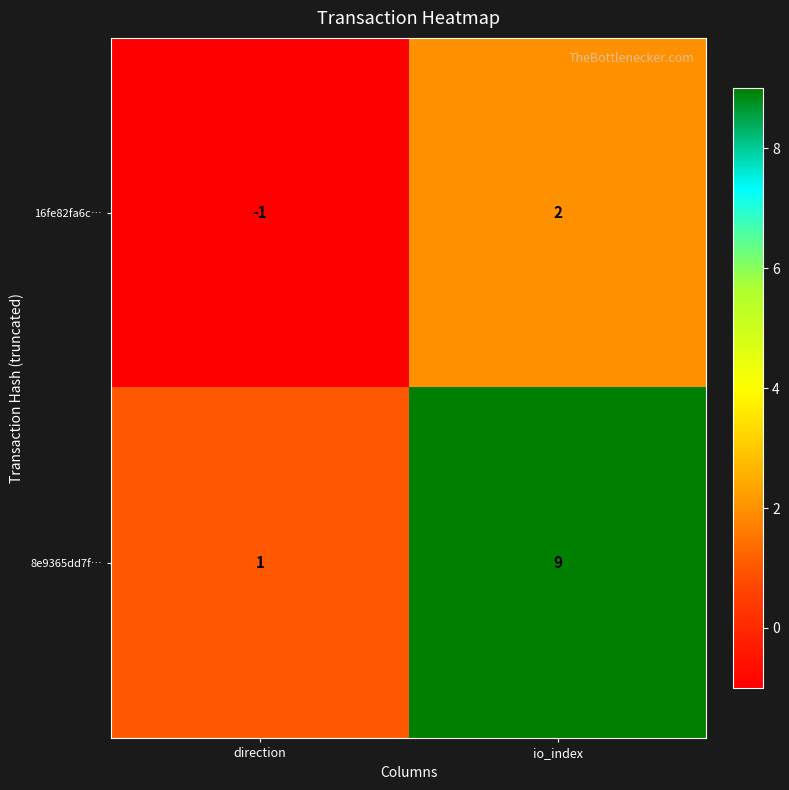

What is the minimum value shown in the chart?

-1